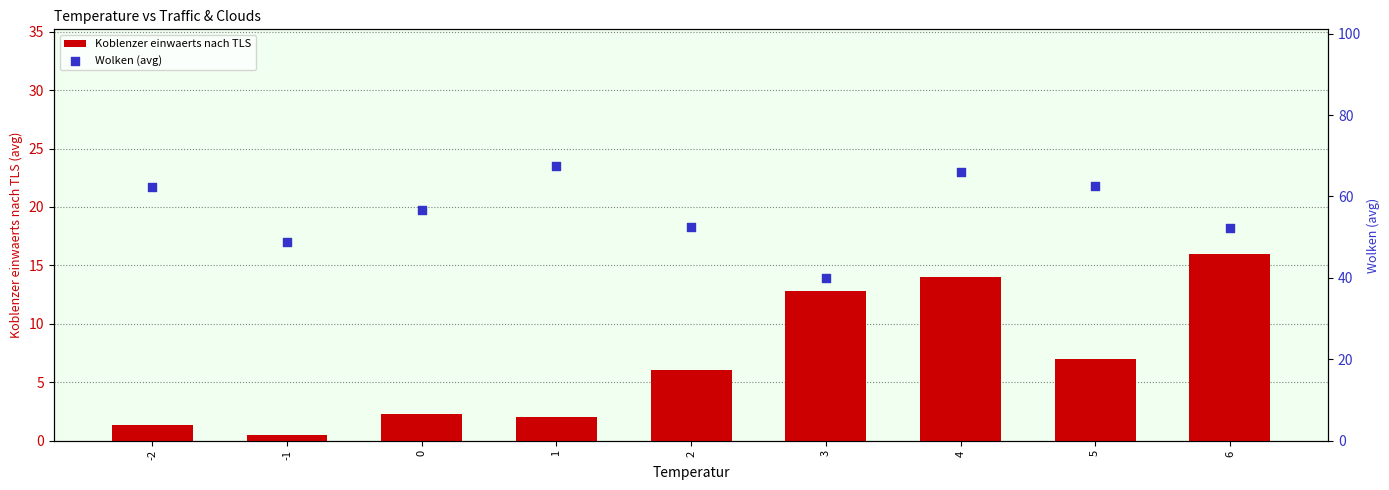

Which series has the widest spread of Y values?

Wolken (avg)